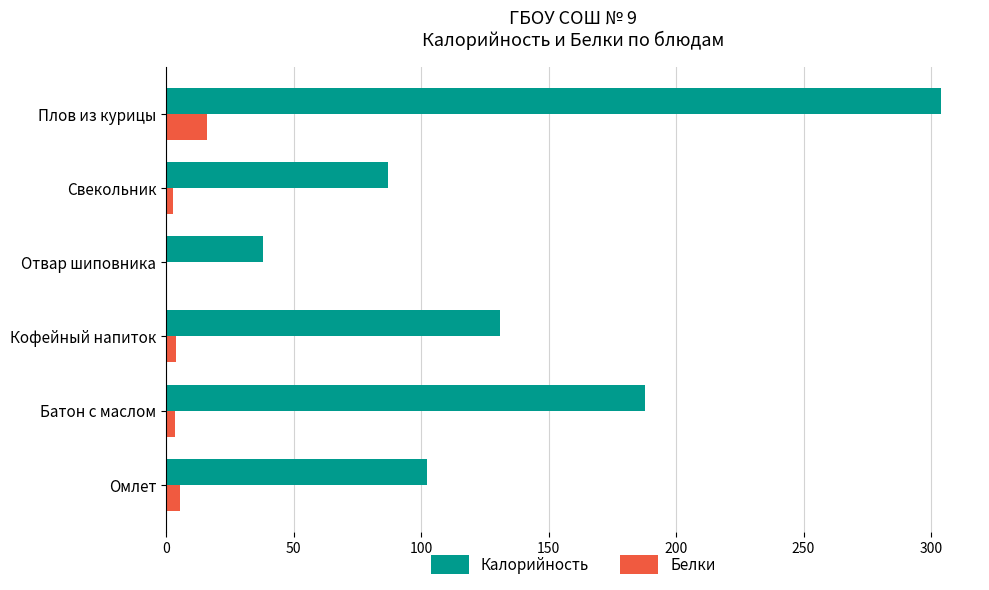

At which category is the sum across all series the highest?

Плов из курицы